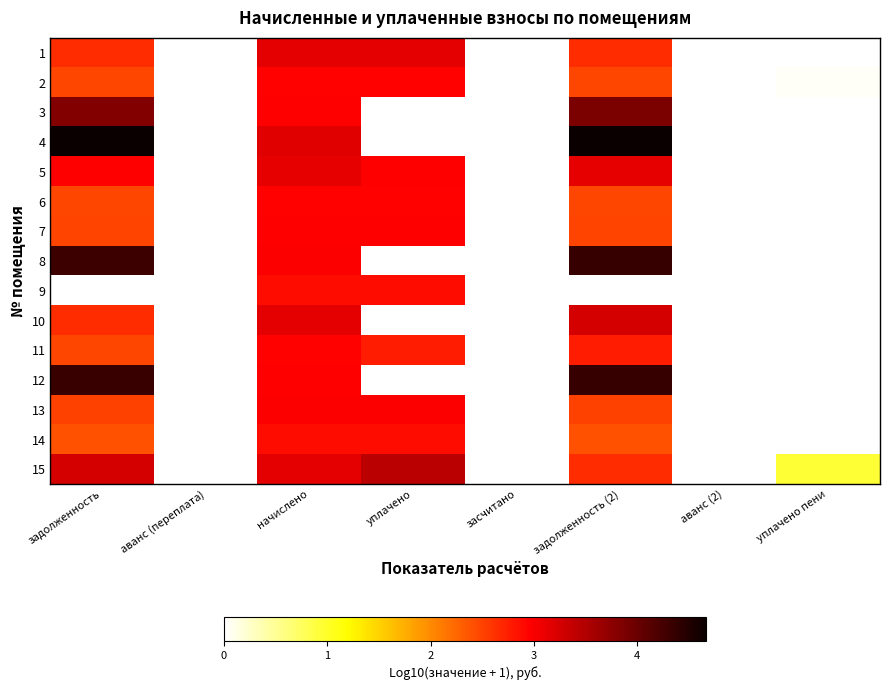

List the series in order of their peak value, highest first.

4, 12, 8, 3, 15, 10, 1, 5, 13, 7, 6, 11, 2, 9, 14